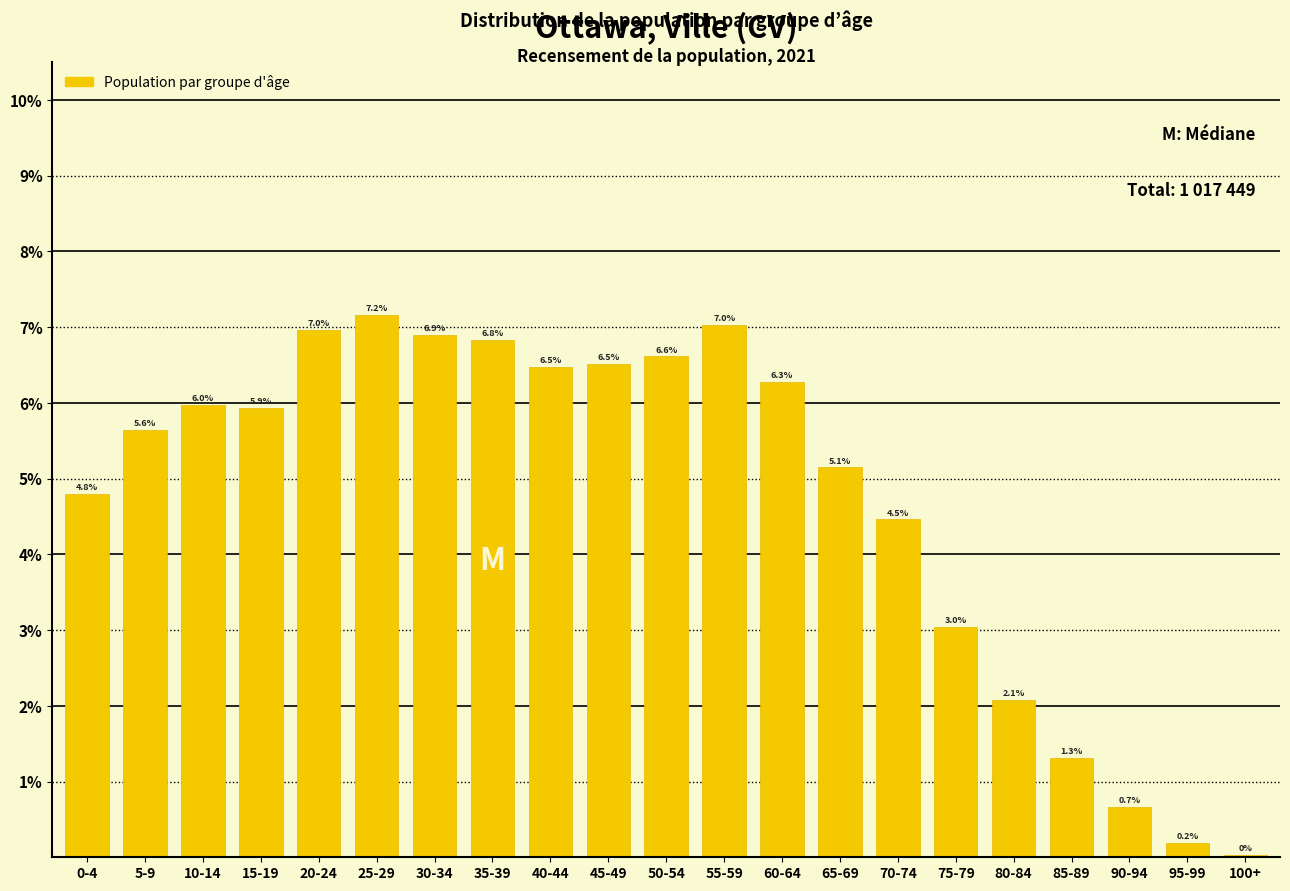

What is the sum of all values?

100.0